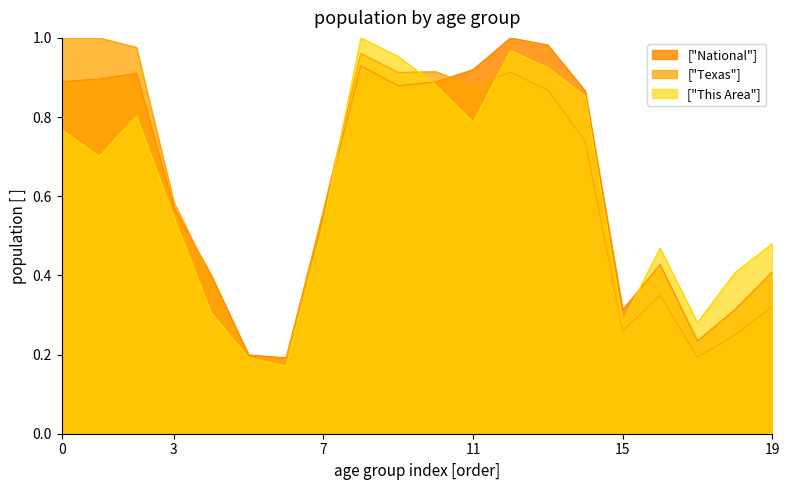

List the series in order of their overall mean, highest first.

["National"], ["Texas"], ["This Area"]